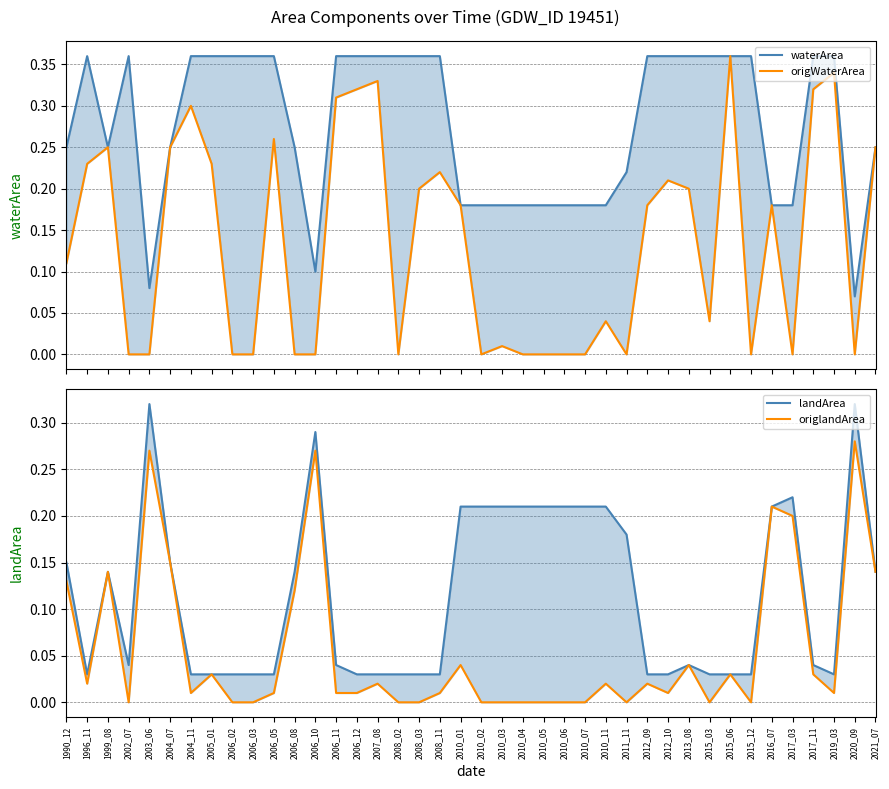

After their last crossing, which series has the higher values: waterArea or origlandArea?

waterArea